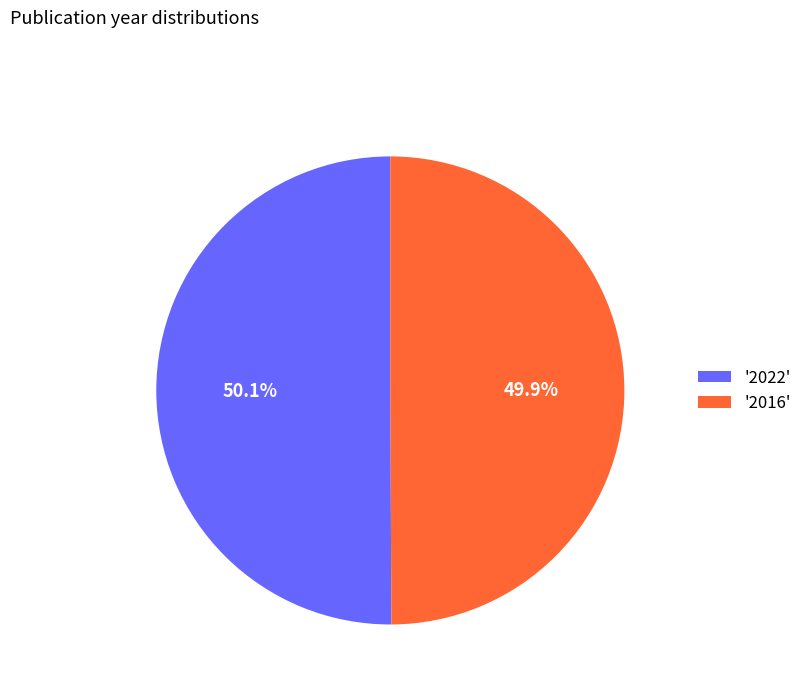

Does any single category account for the majority?

Yes